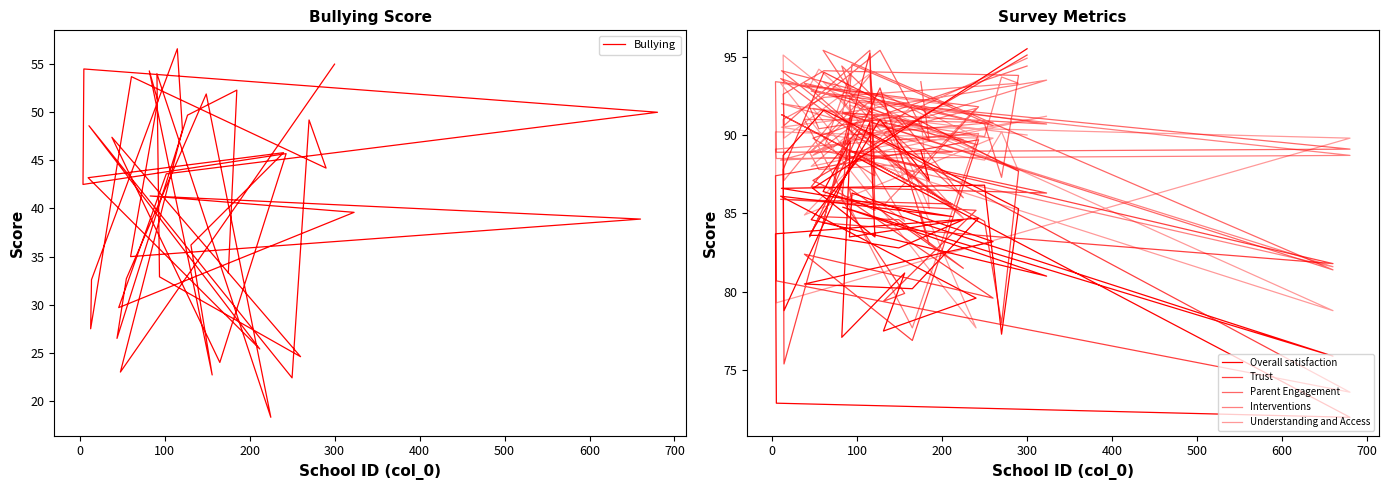

What is the average value of the Trust series?

85.3